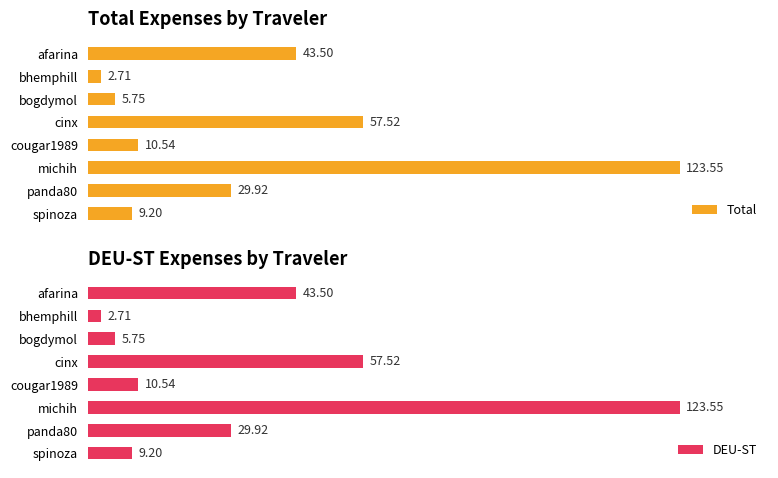

Rank the categories by Total value from lowest to highest.

bhemphill, bogdymol, spinoza, cougar1989, panda80, afarina, cinx, michih